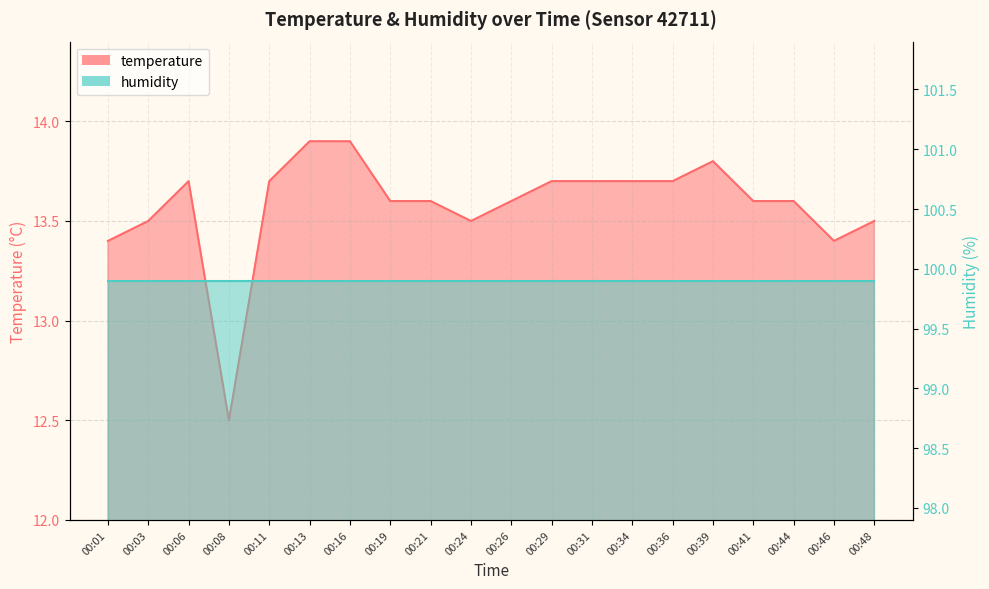

What is the difference between the second highest and minimum values?

1.4